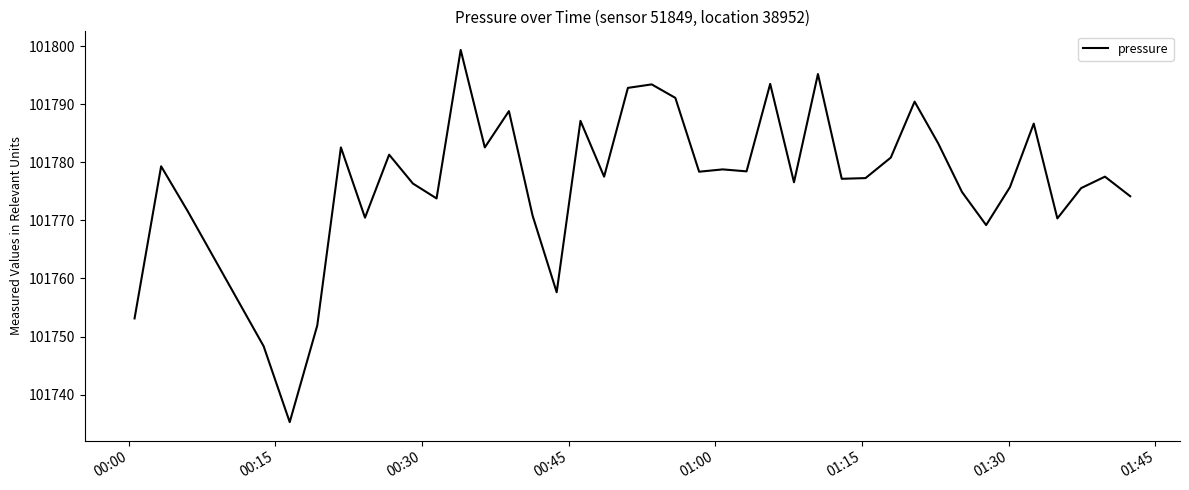

What is the greatest value displayed?

101799.3